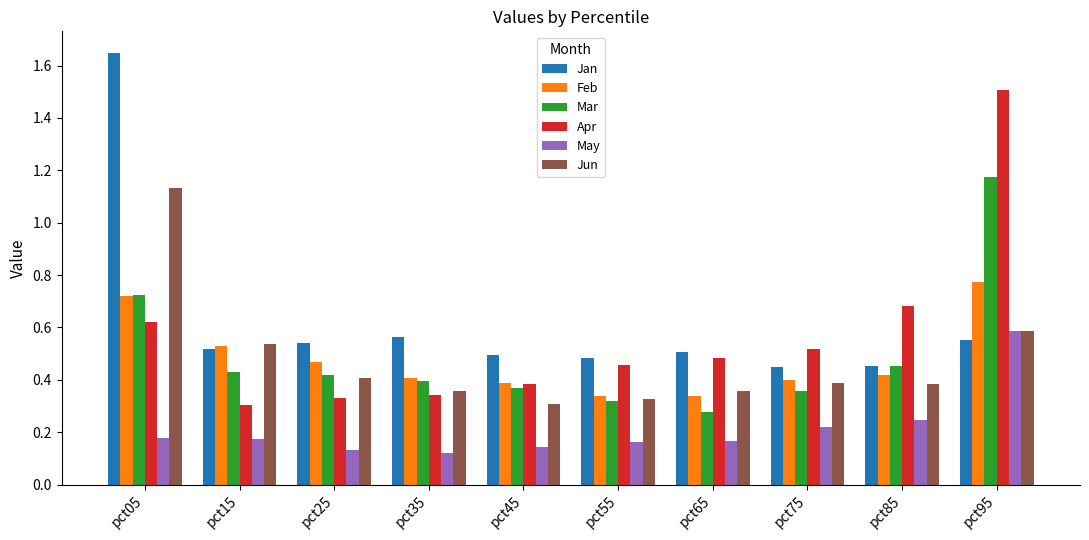

How many bars are there in total?

60